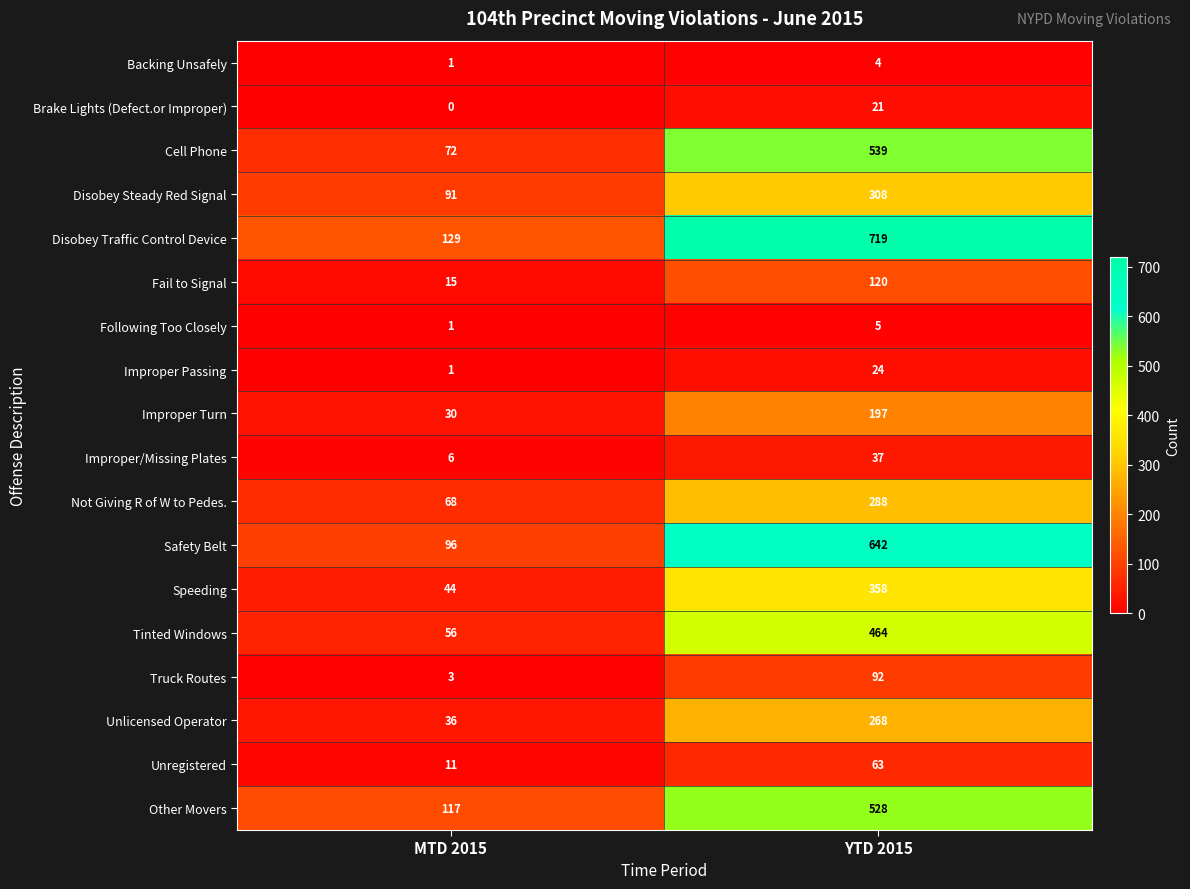

Where is Brake Lights (Defect.or Improper) nearest to the value 10?

MTD 2015